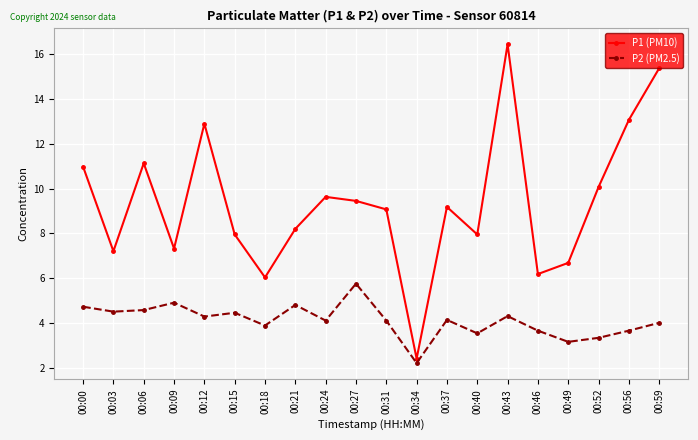

Where is the first local maximum for P2 (PM2.5)?

00:09